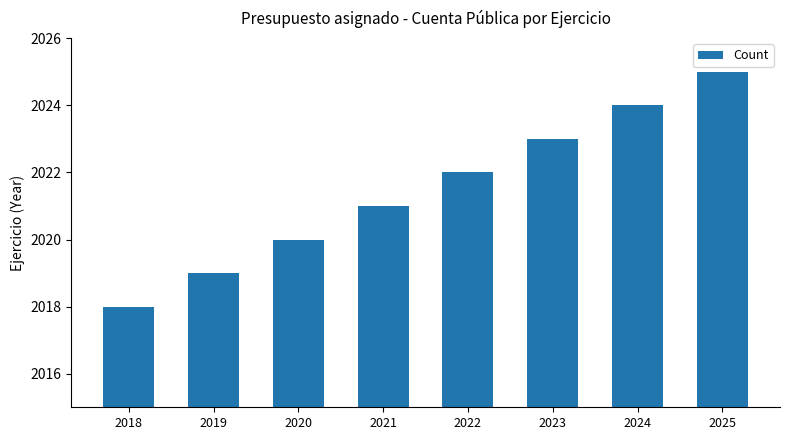

Reading left to right, extract all data points from this chart.

2018	2019	2020	2021	2022	2023	2024	2025